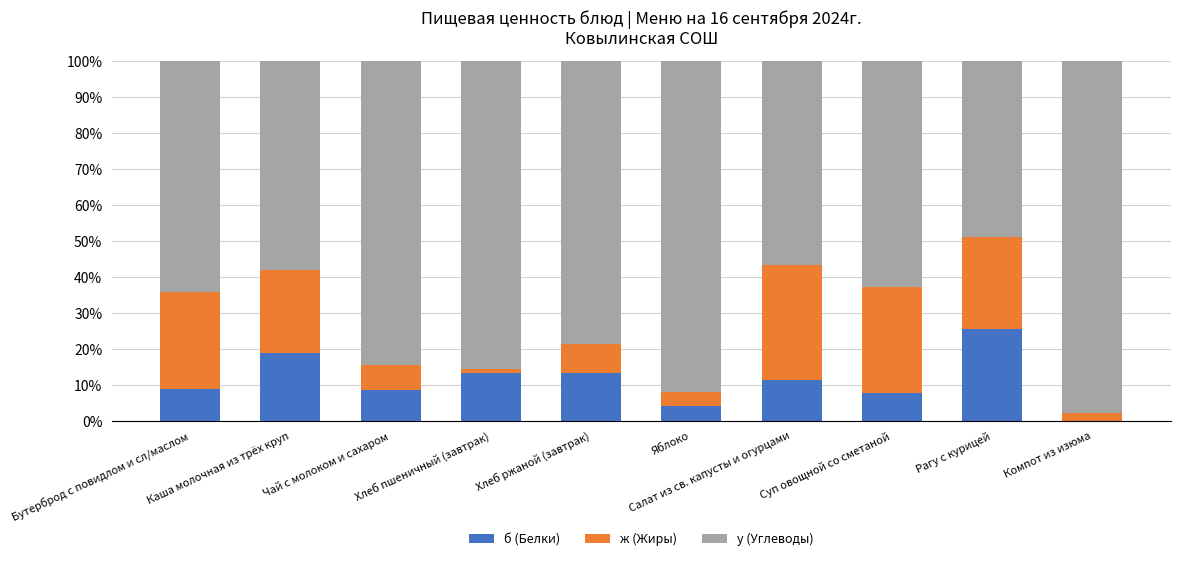

The ж (Жиры) series shows 25.5 at Рагу с курицей. True or false?

True